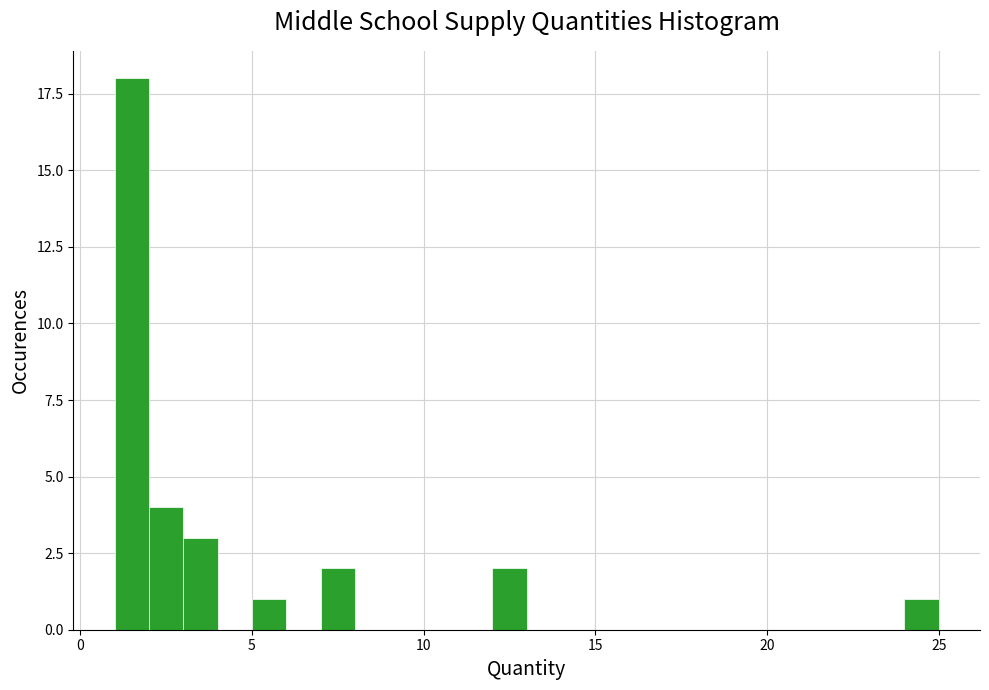

Around what value on the x-axis is the tallest bar? Give the approximate position of its centre, as read against the axis.

1.5